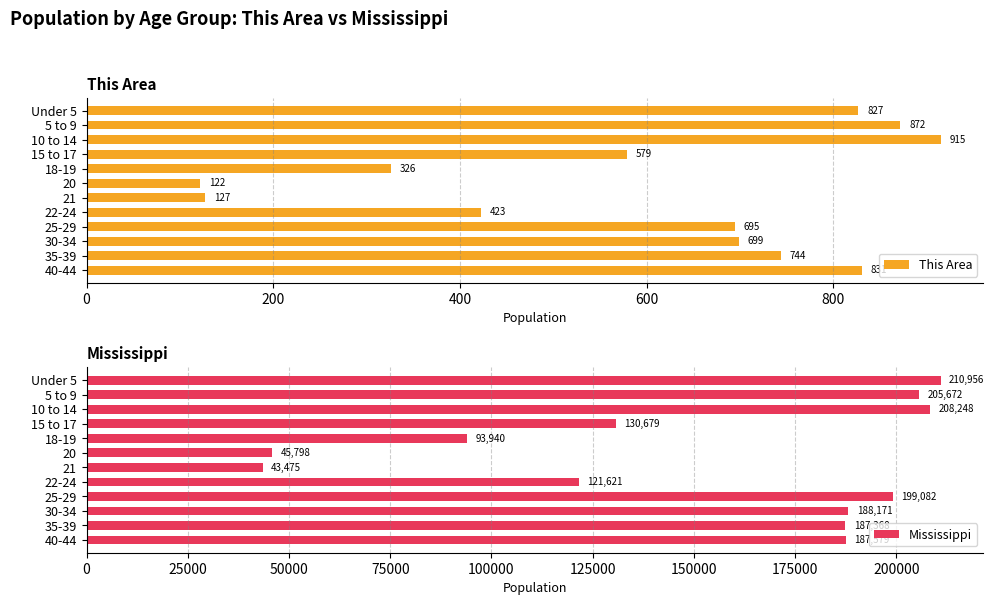

What is the maximum value shown in the chart?

210956